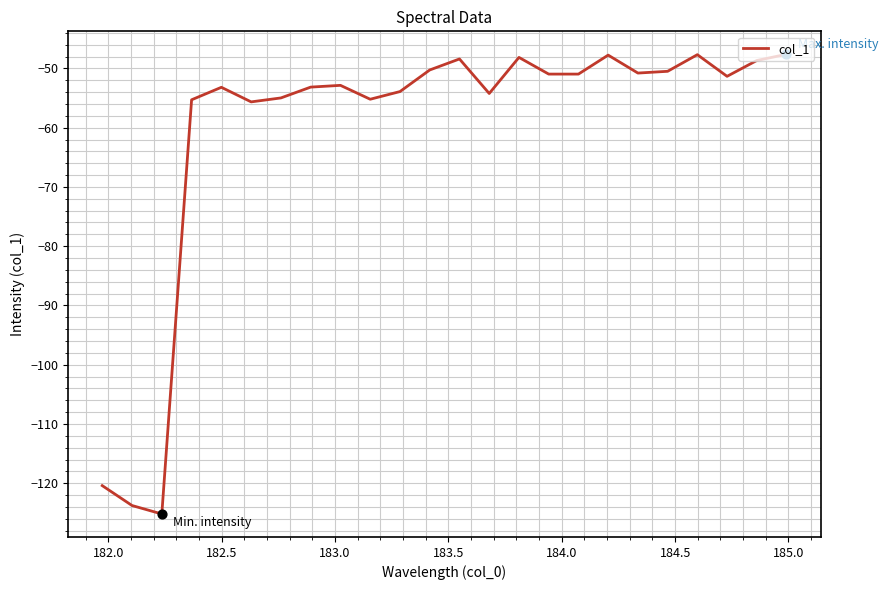

What is the greatest value displayed?

-47.6